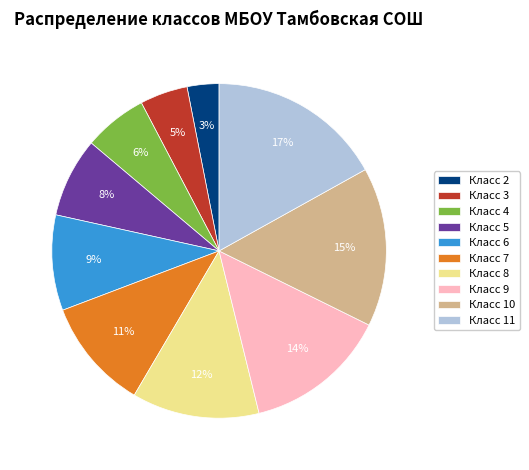

Is it true that Класс 2 is 3% of the pie?

True